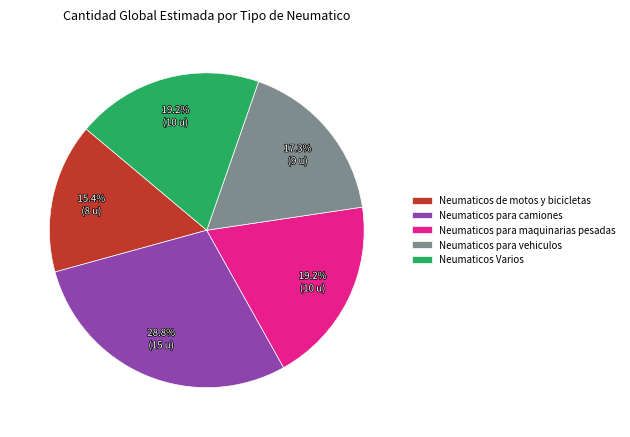

To the nearest percent, what is the difference between the largest and smallest slice percentages?

13%